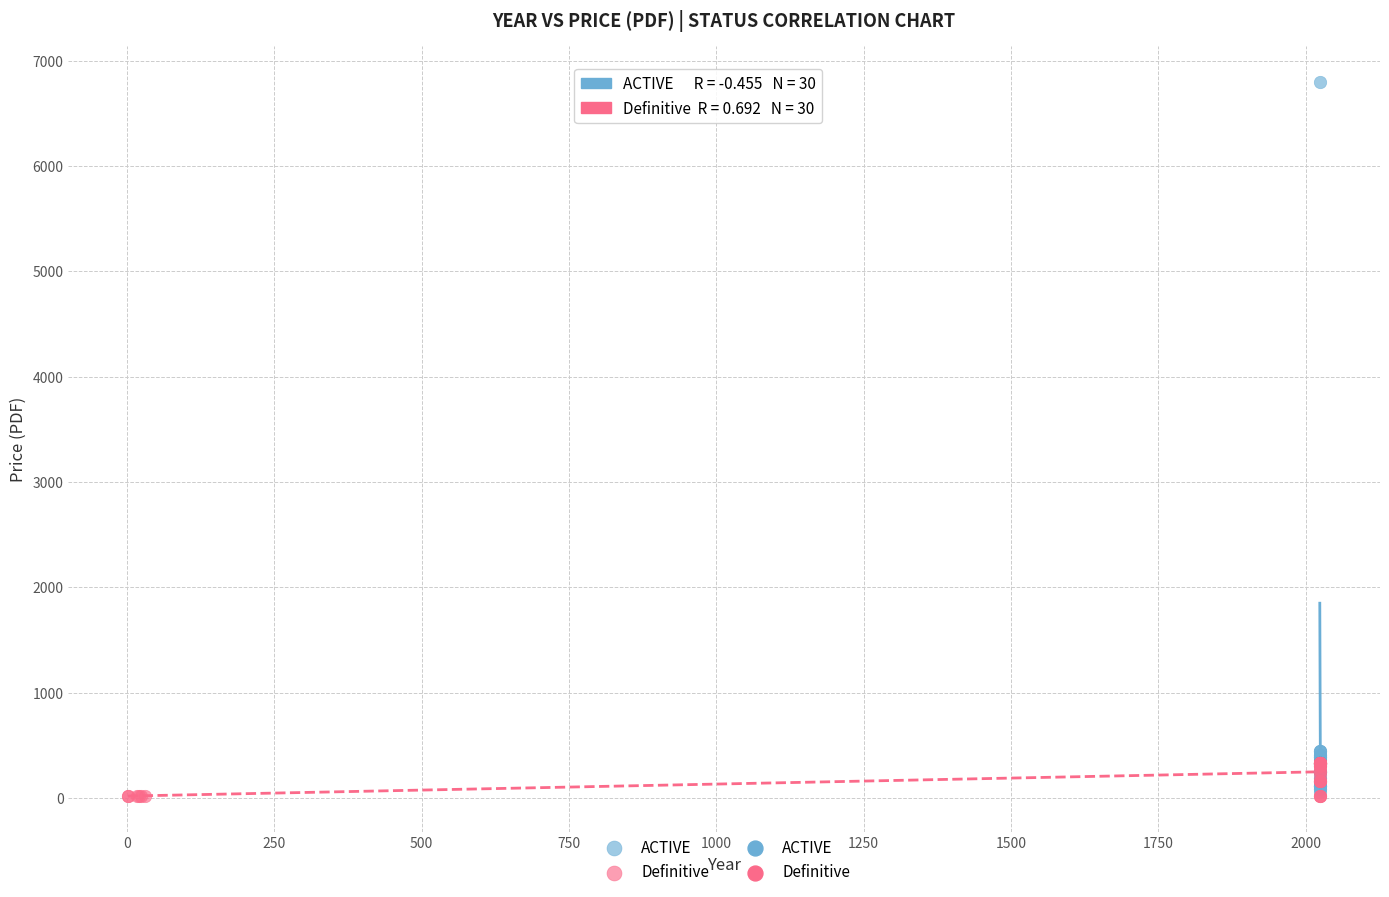

Which series has the widest spread of Y values?

ACTIVE